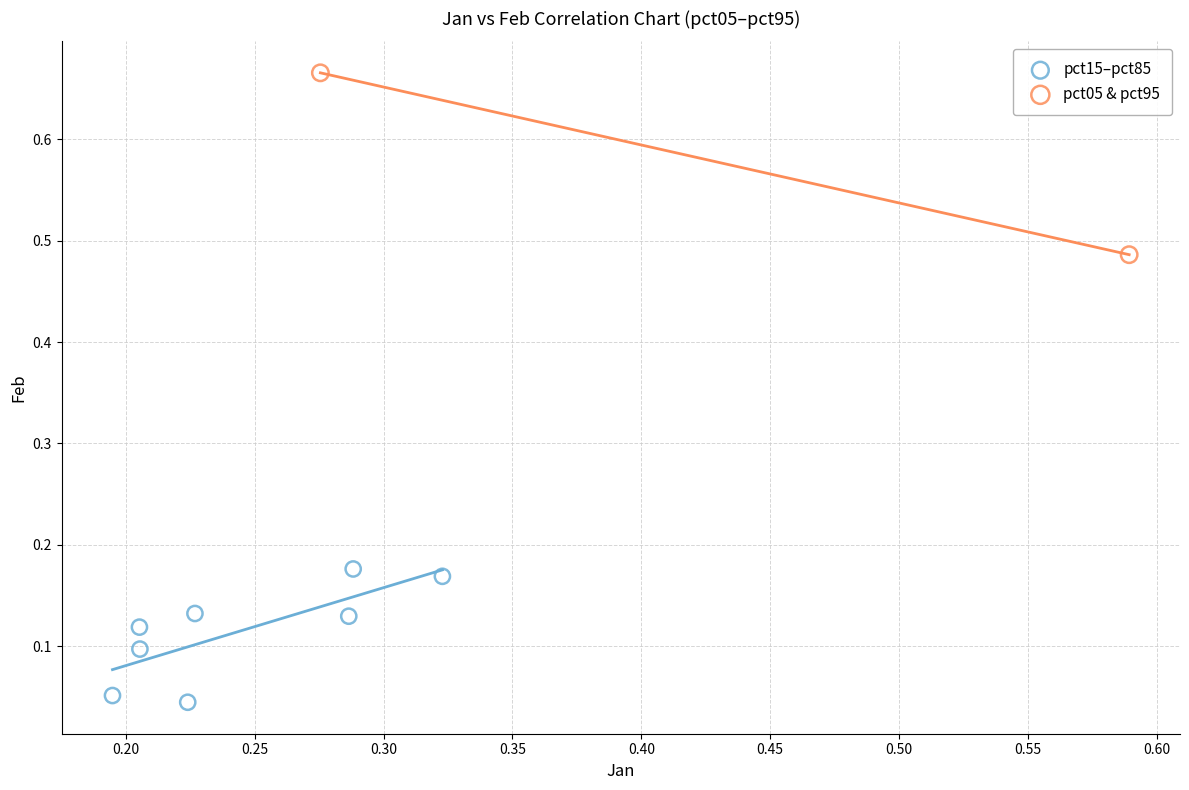

What are all the series names shown in the legend?

pct15–pct85, pct05 & pct95